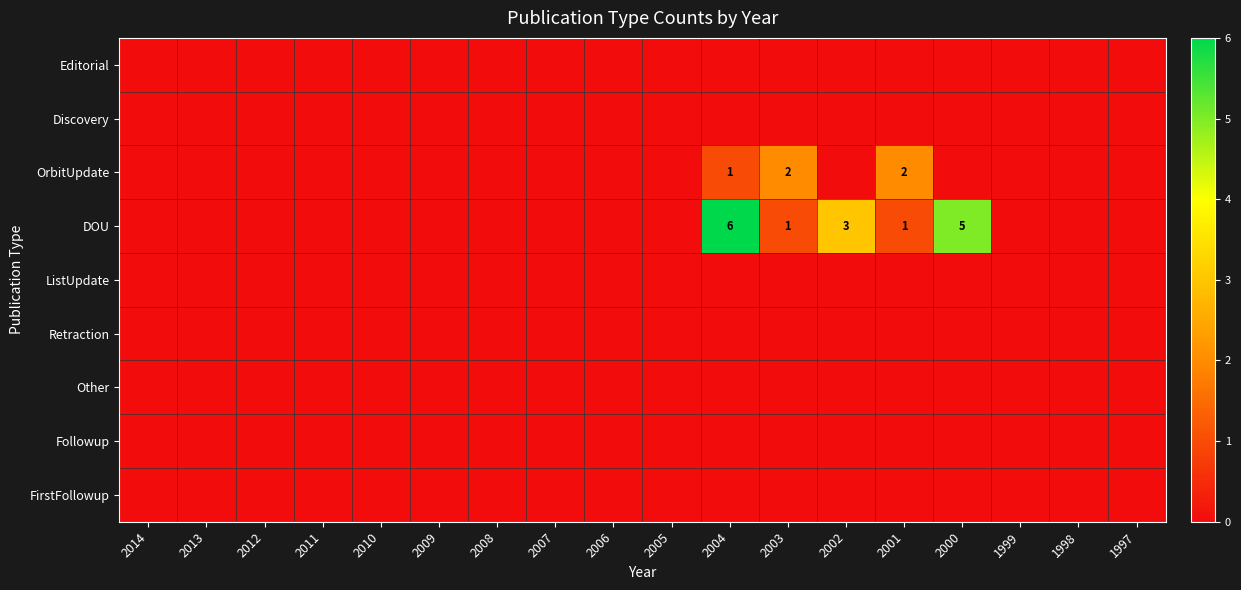

How many series are shown in this chart?

9